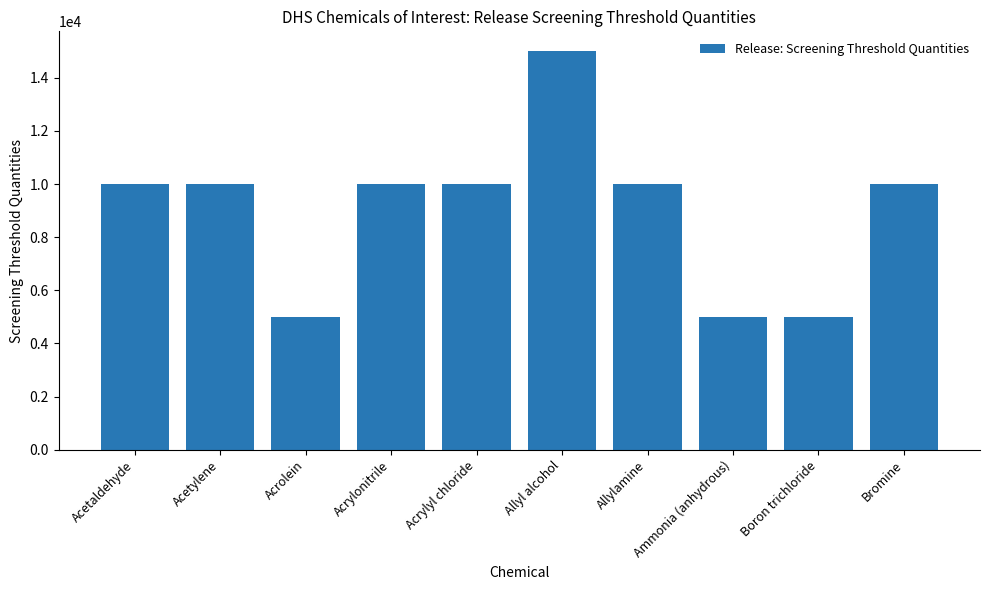

What is the difference between the maximum and minimum values?

10000